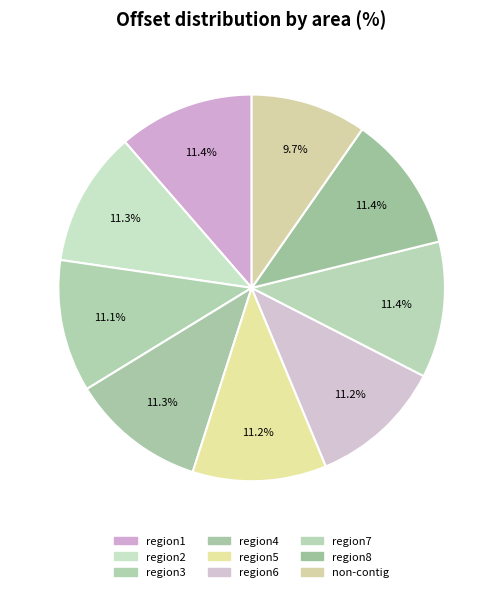

Is it true that region6 is 1% of the pie?

False